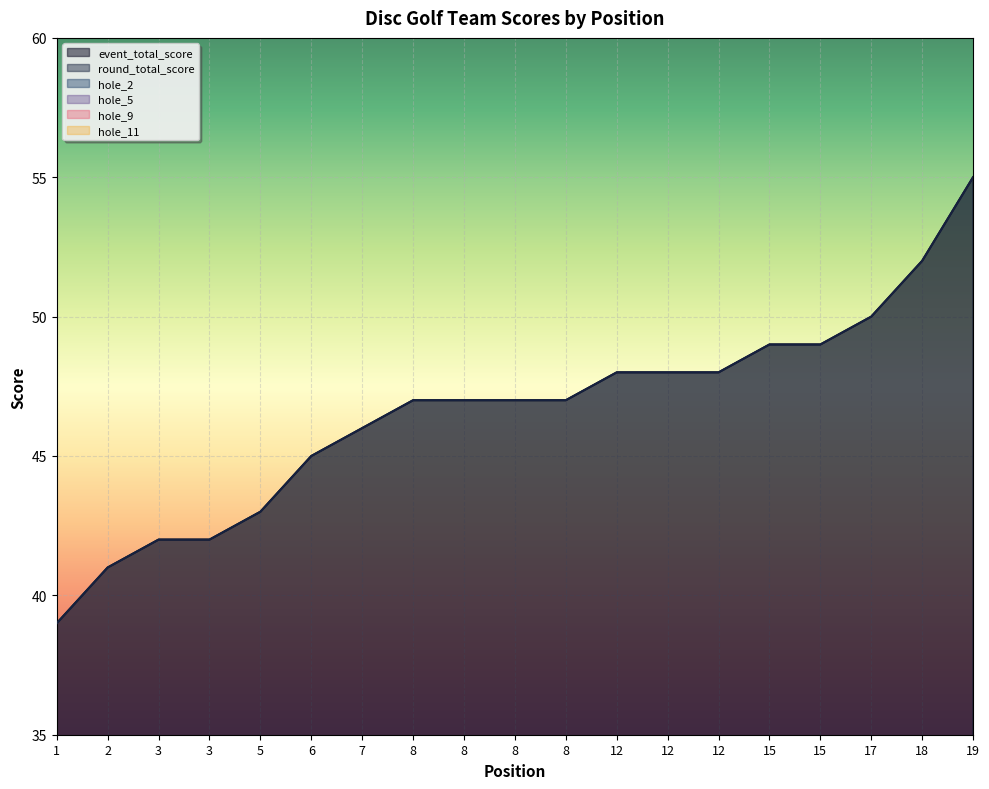

Reading left to right, extract all data points from this chart.

event_total_score: 39	41	42	42	43	45	46	47	47	47	47	48	48	48	49	49	50	52	55
round_total_score: 39	41	42	42	43	45	46	47	47	47	47	48	48	48	49	49	50	52	55
hole_2: 2	2	3	3	3	2	3	3	3	3	2	3	3	3	3	3	4	3	4
hole_5: 3	3	3	3	3	3	3	3	3	3	2	2	3	3	3	4	3	3	3
hole_9: 2	2	2	2	2	2	3	2	3	3	3	3	3	2	3	3	3	3	4
hole_11: 3	3	2	3	3	3	3	3	3	3	3	4	3	4	3	4	2	3	3